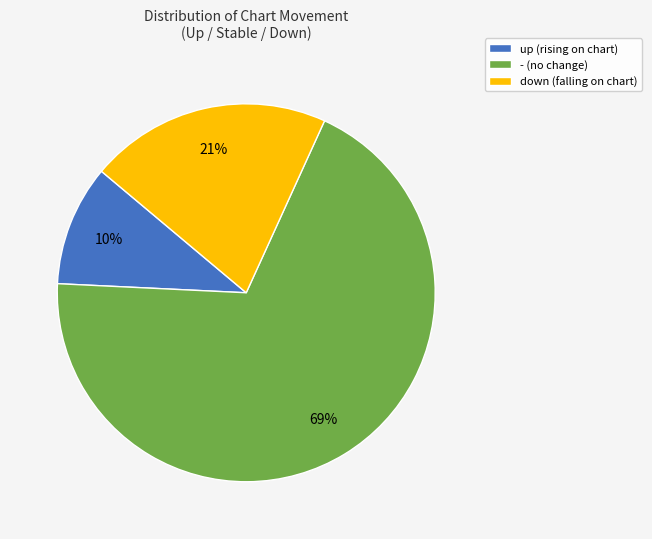

Which category has the biggest portion of the pie?

-